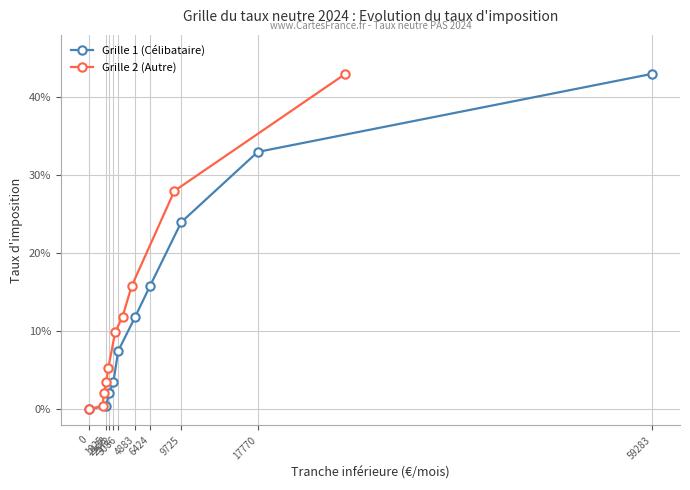

True or false: Grille 2 (Autre) and Grille 1 (Célibataire) intersect in this chart.

False